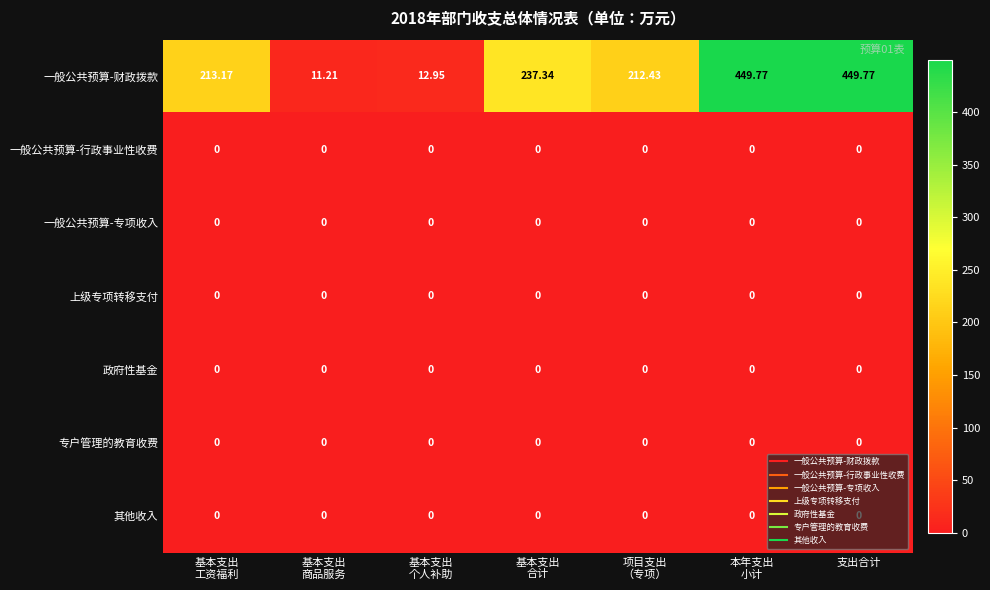

Which series has the largest total across all categories?

一般公共预算-财政拨款